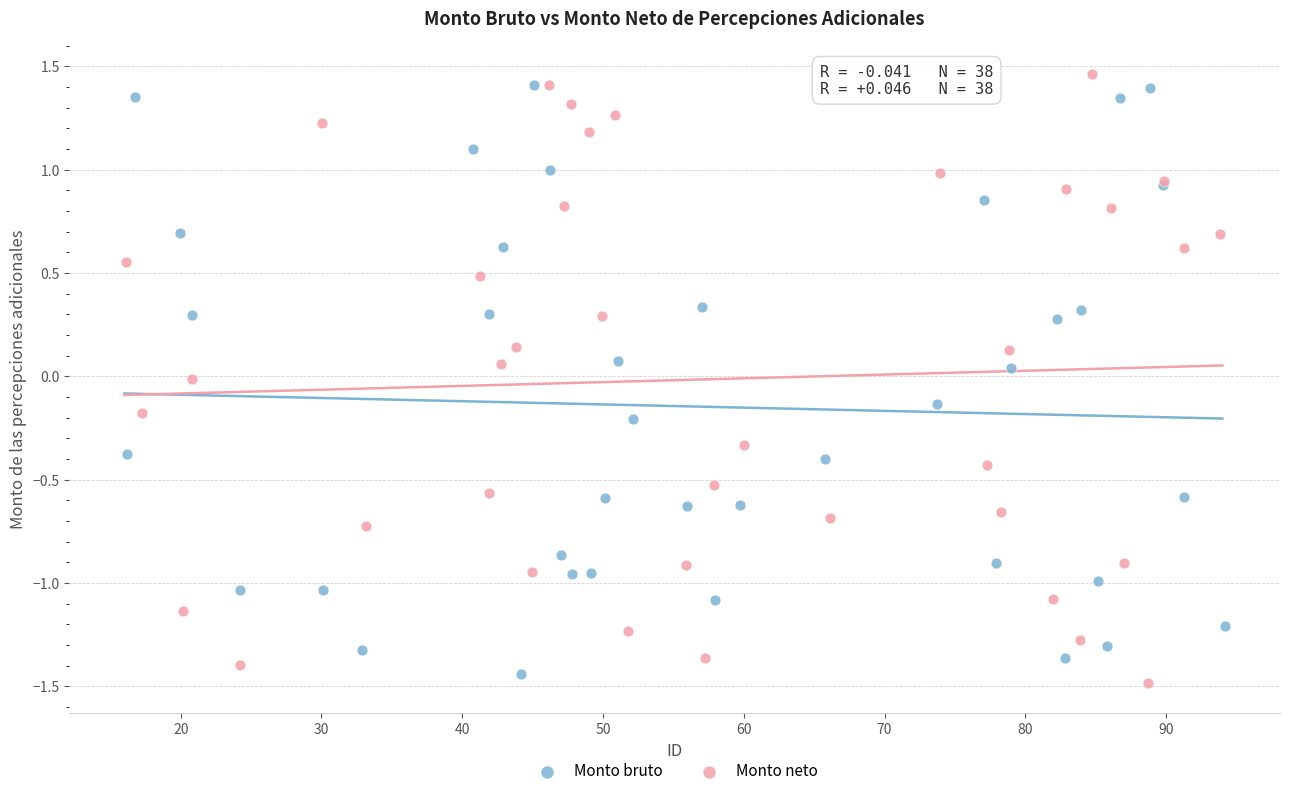

Which series contains the lowest Y value?

Monto neto